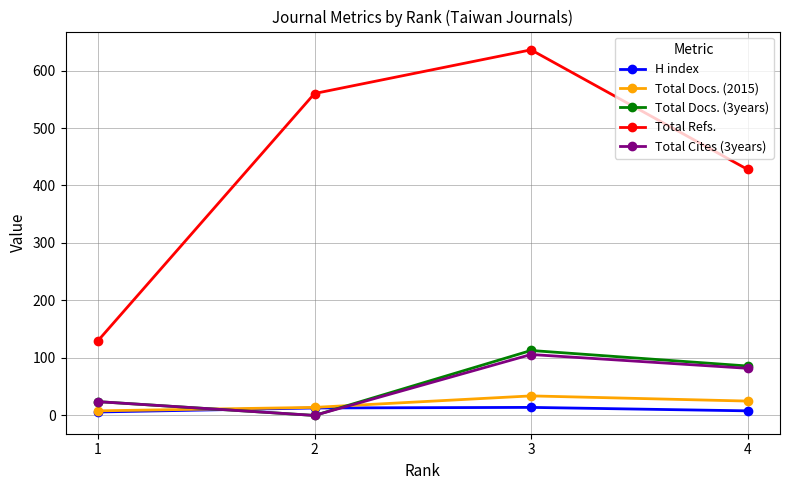

What is the maximum value for Total Refs.?

636